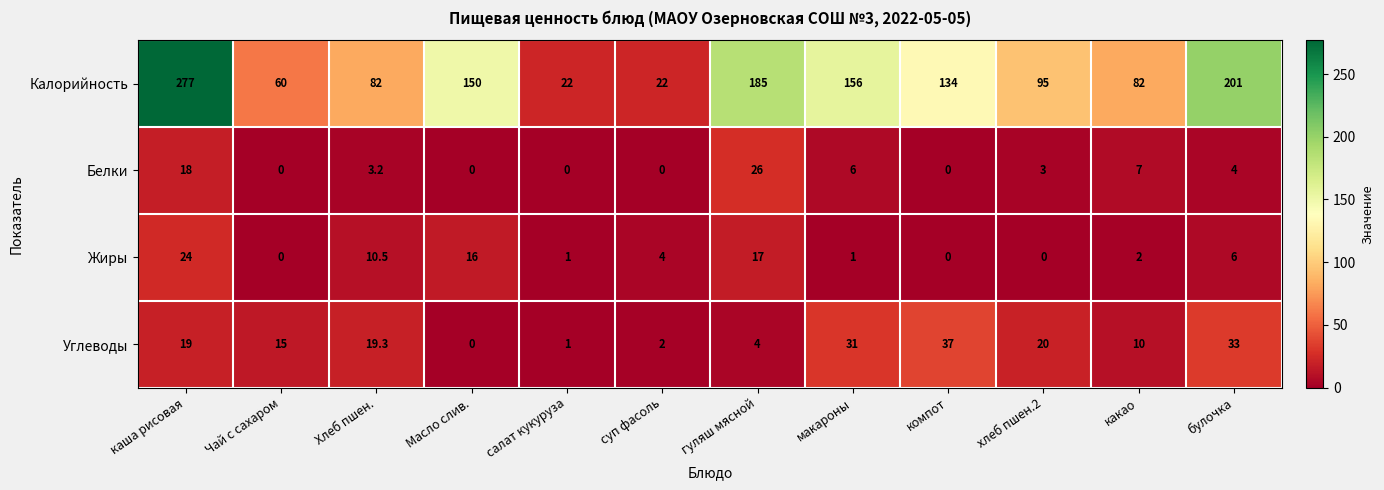

Count the number of categories in the chart.

12